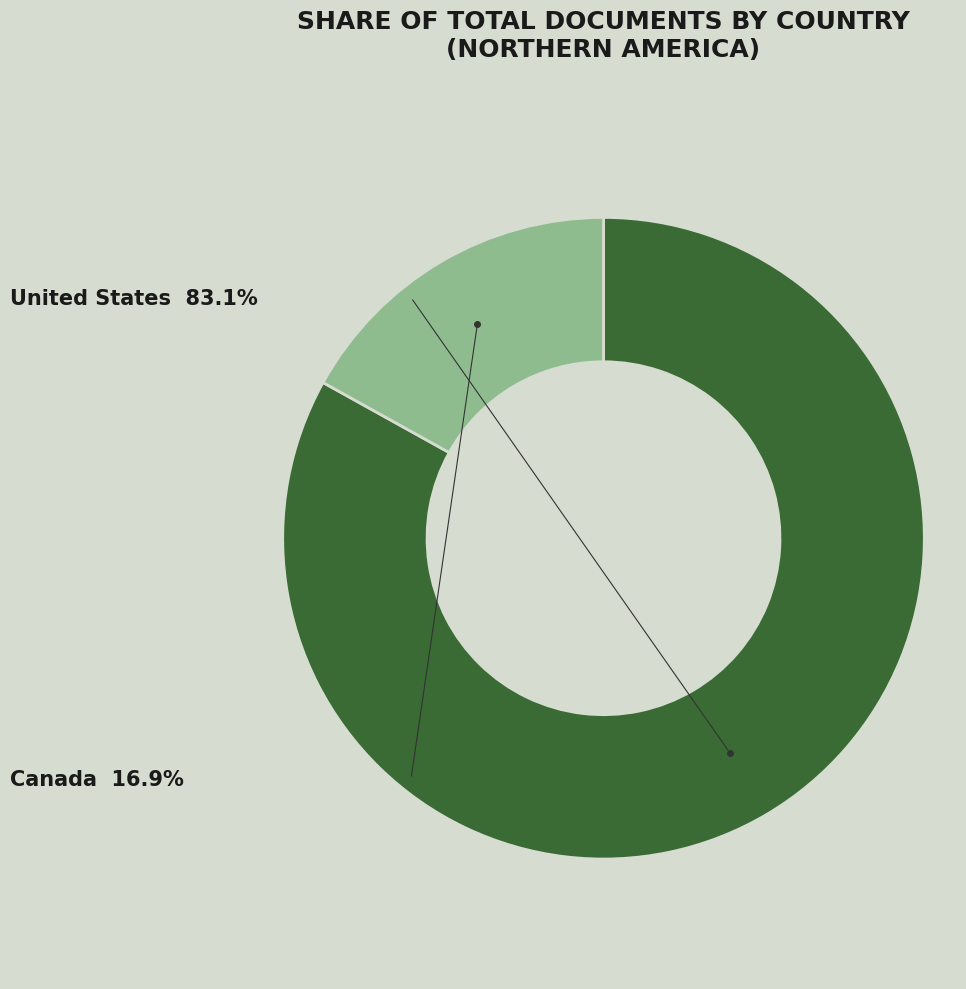

Which category has the biggest portion of the pie?

United States